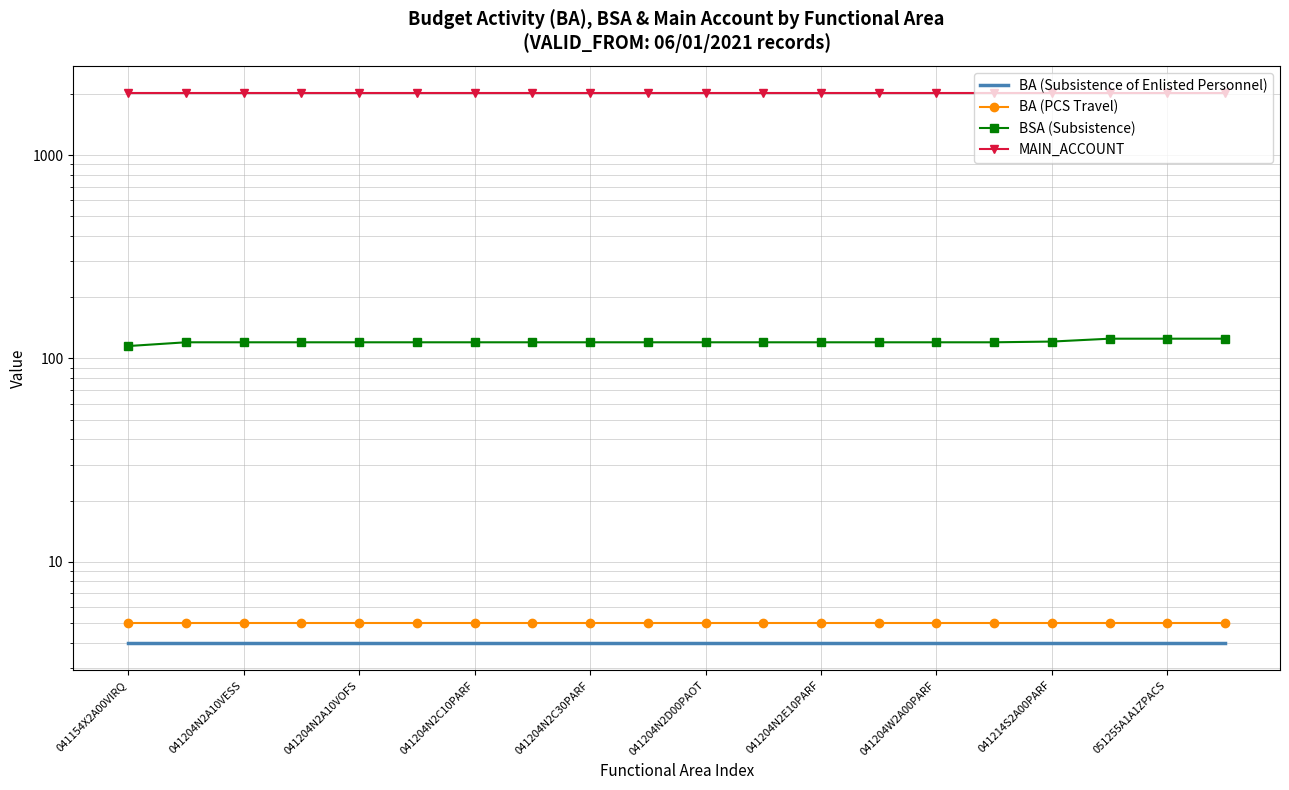

True or false: BA (PCS Travel) and BA (Subsistence of Enlisted Personnel) intersect in this chart.

False